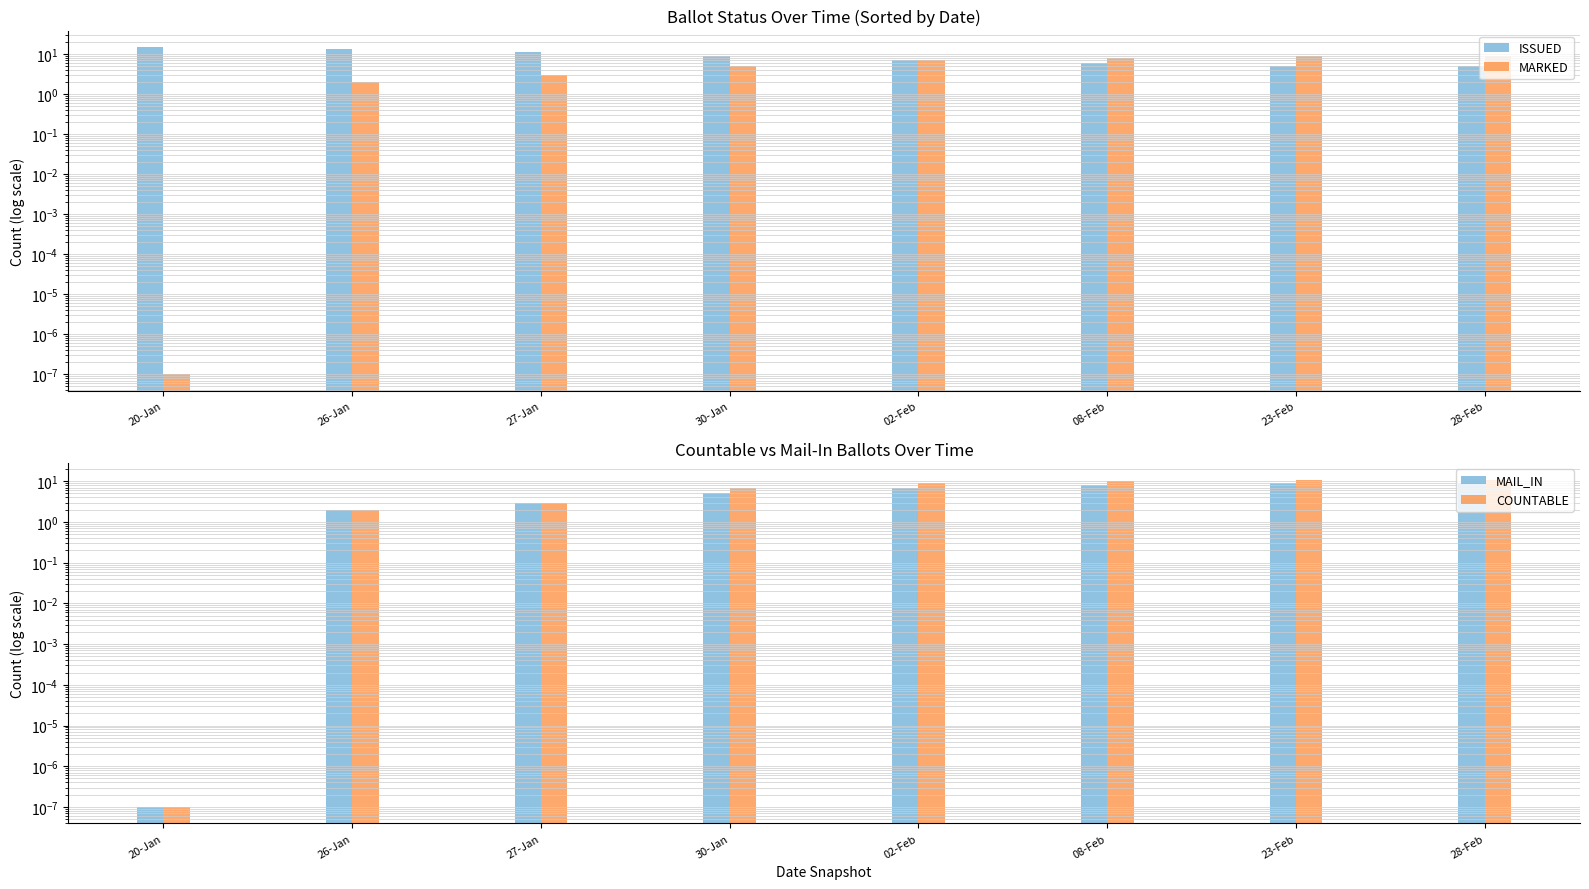

Which series has the largest range (max minus min)?

COUNTABLE